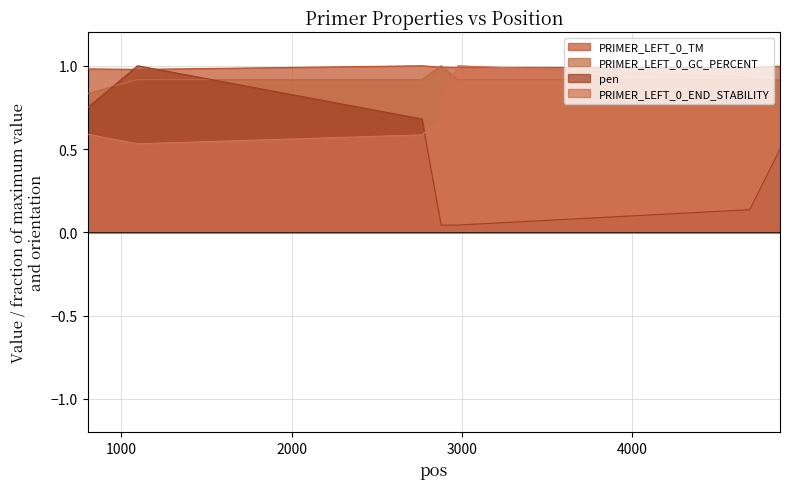

At which category does pen reach its first local peak?

1095